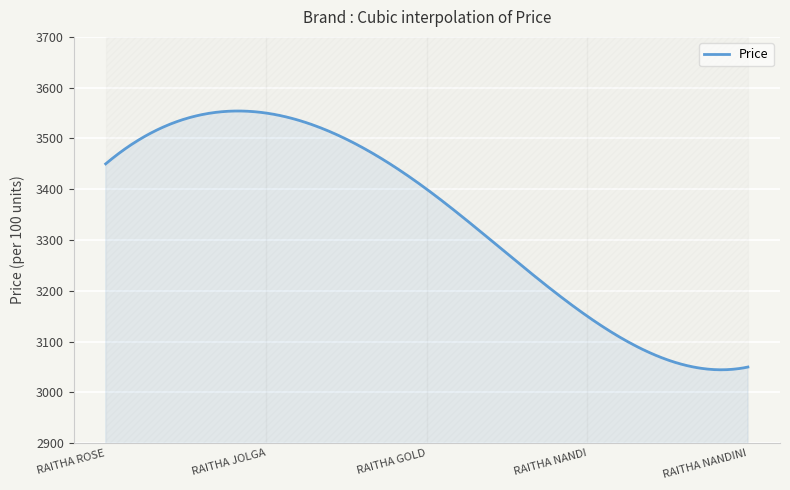

What is the minimum value shown in the chart?

3044.6